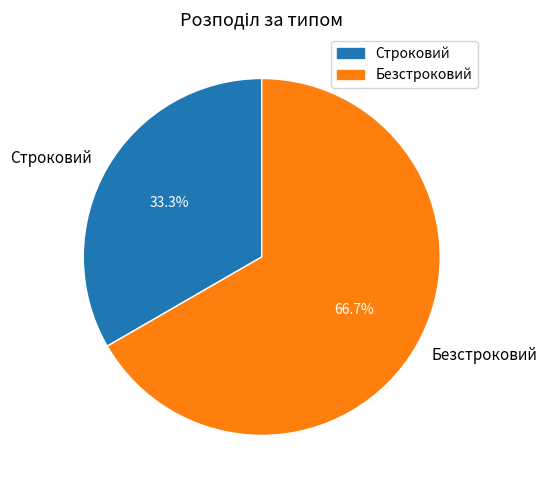

Does Безстроковий account for over 50% of the chart?

Yes